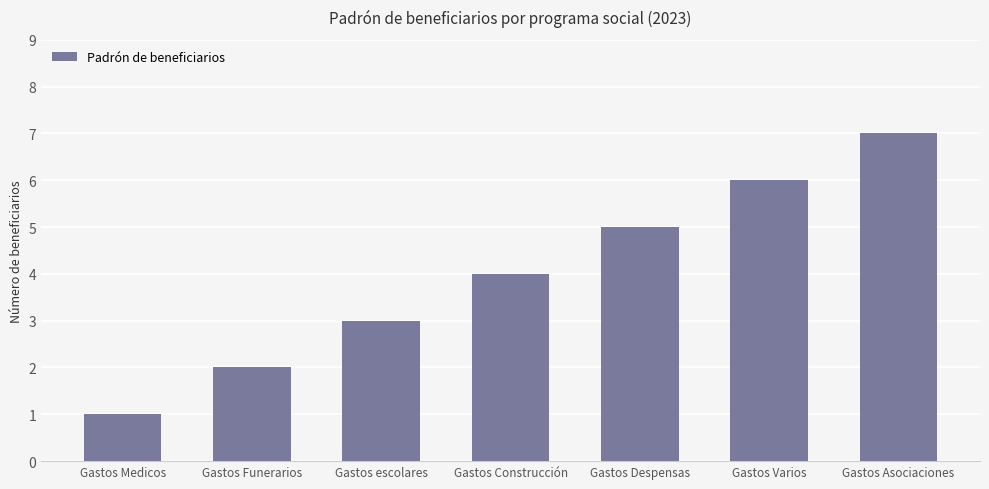

What is the label of the 7th bar from the left?

Gastos Asociaciones